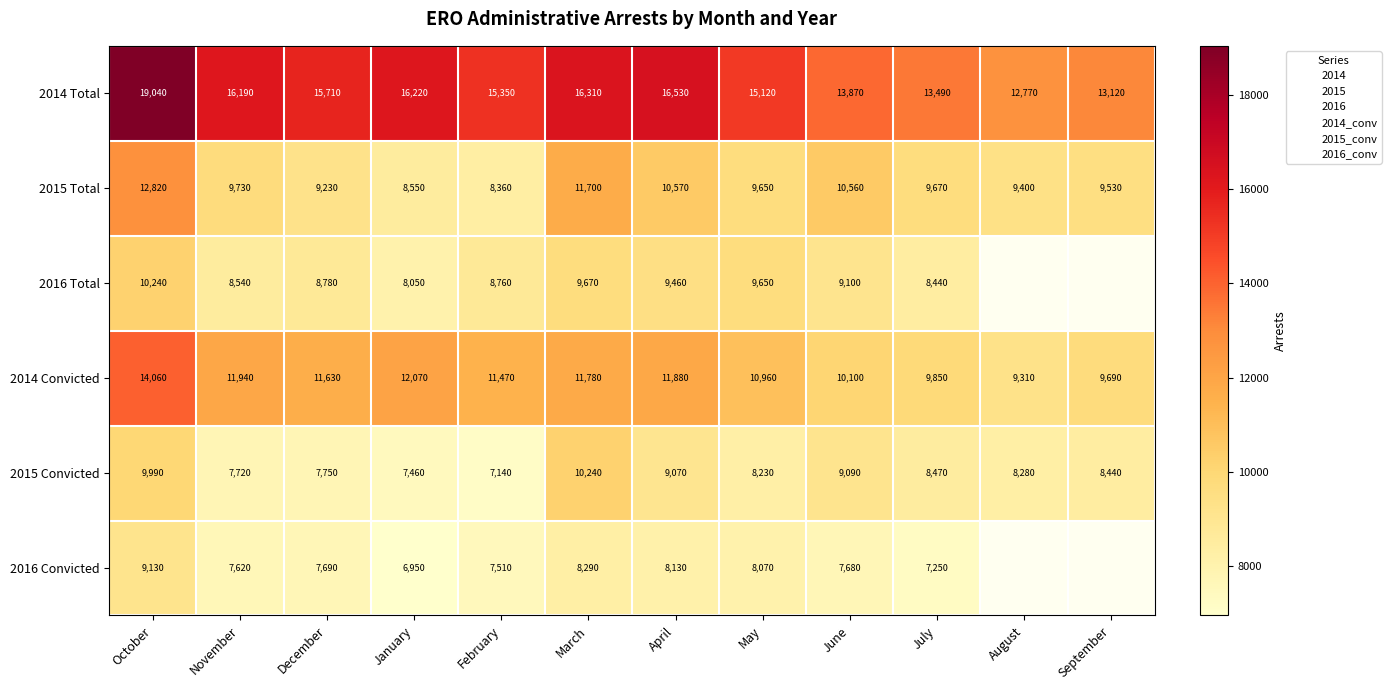

What is the difference between the maximum and minimum values in the 2014 Total series?

6270.0